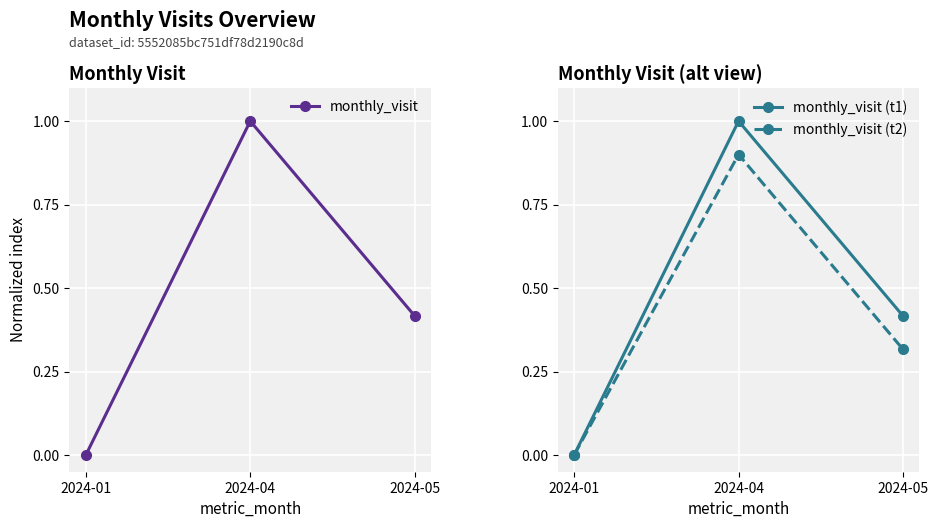

Reading left to right, extract all data points from this chart.

monthly_visit: 0.0	1.0	0.4
monthly_visit (t1): 0.0	1.0	0.4
monthly_visit (t2): 0.0	0.9	0.3